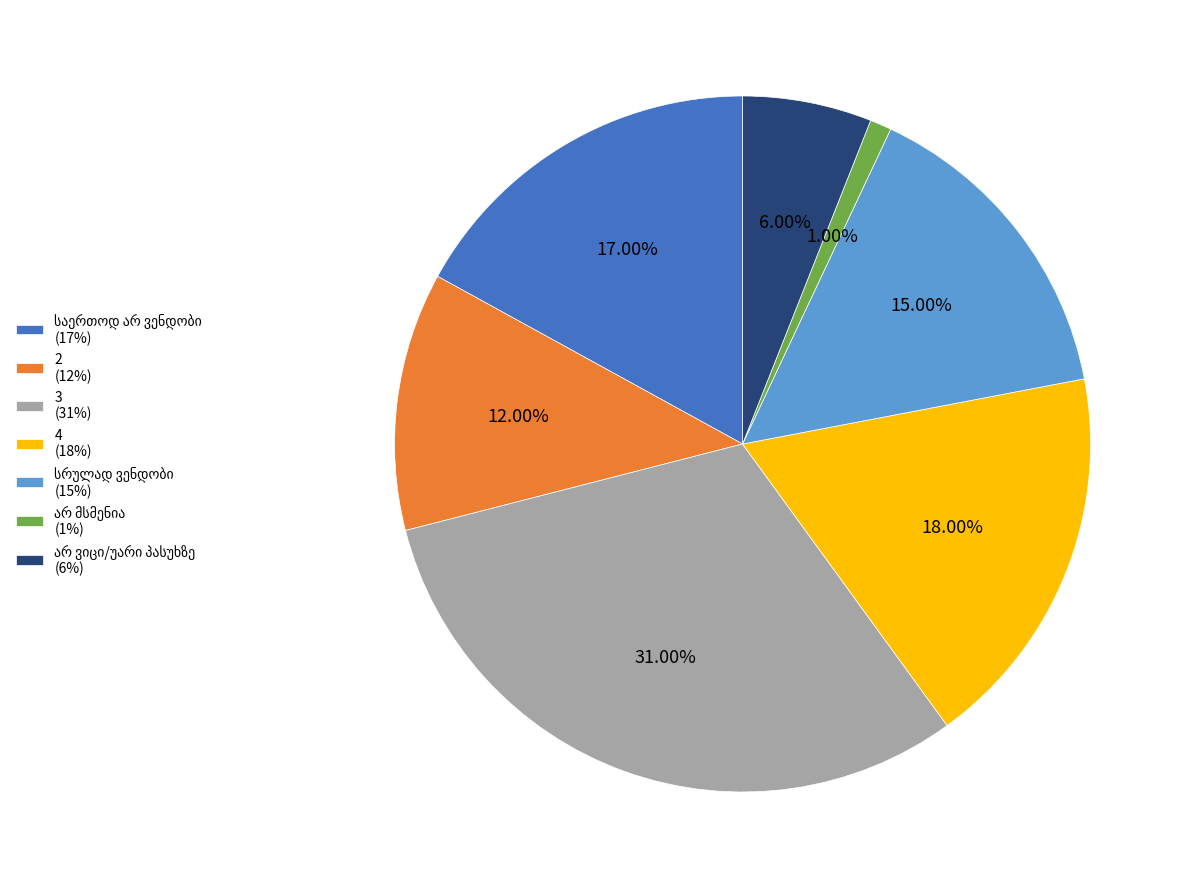

Is 3 (31%) the majority of the pie?

No